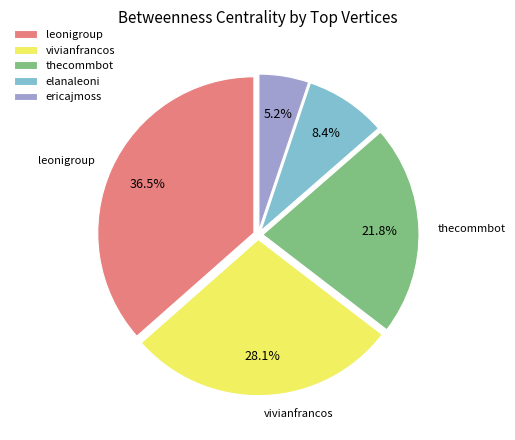

To the nearest percent, what percentage of the pie is ericajmoss?

5%